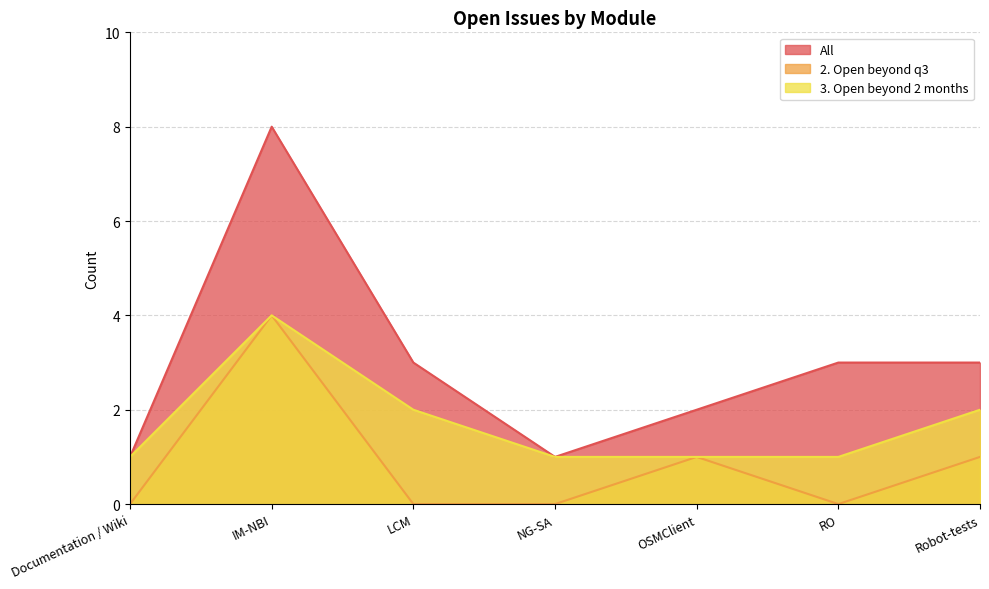

What is the difference between the maximum and minimum values in the 3. Open beyond 2 months series?

3